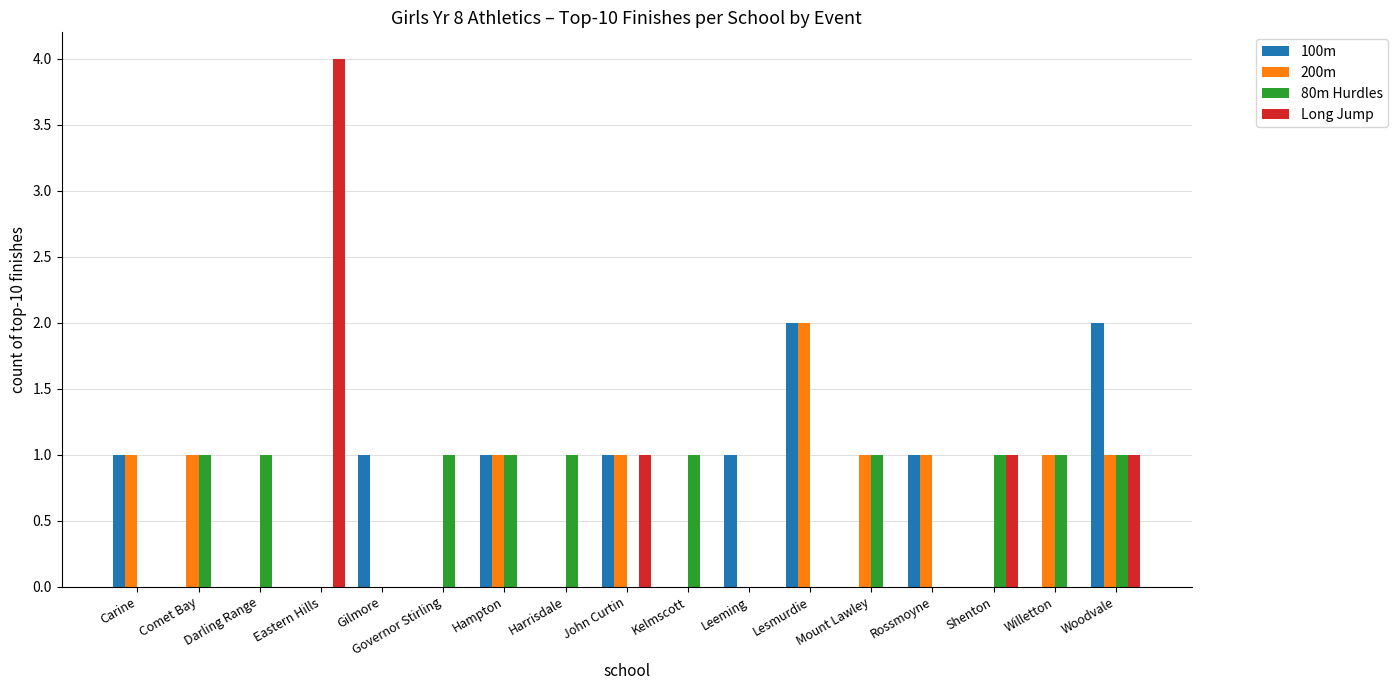

Is it true that 200m equals 0 at Gilmore?

True